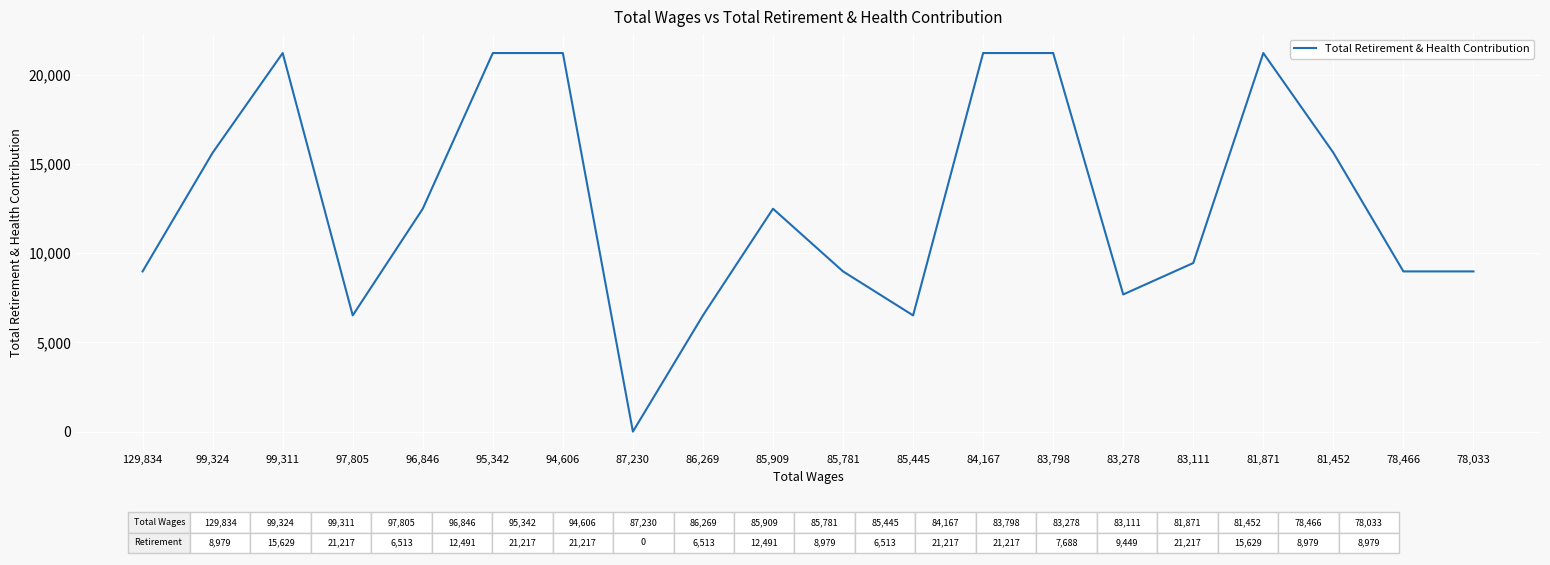

What is the approximate value at 83,111?

9449.4